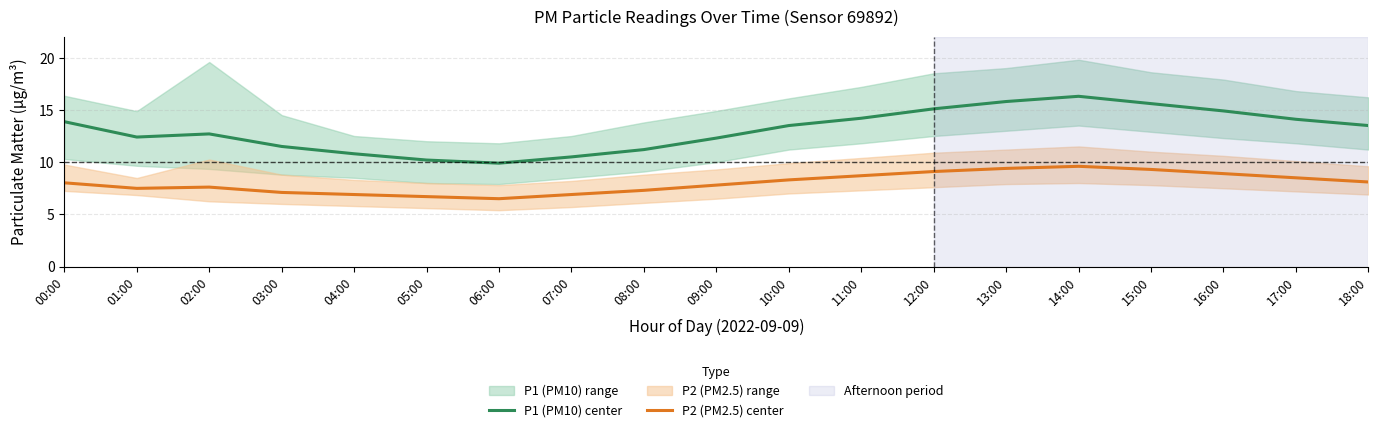

True or false: P2 (PM2.5) center and P1 (PM10) center cross at least once.

False